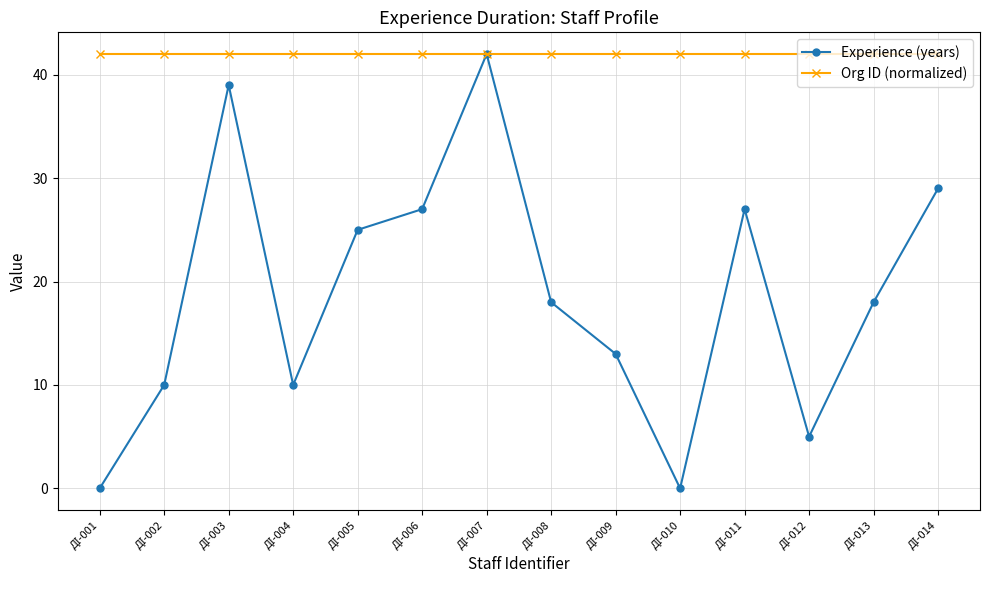

In Experience (years), how many points are lower than both neighbors (excluding endpoints)?

3